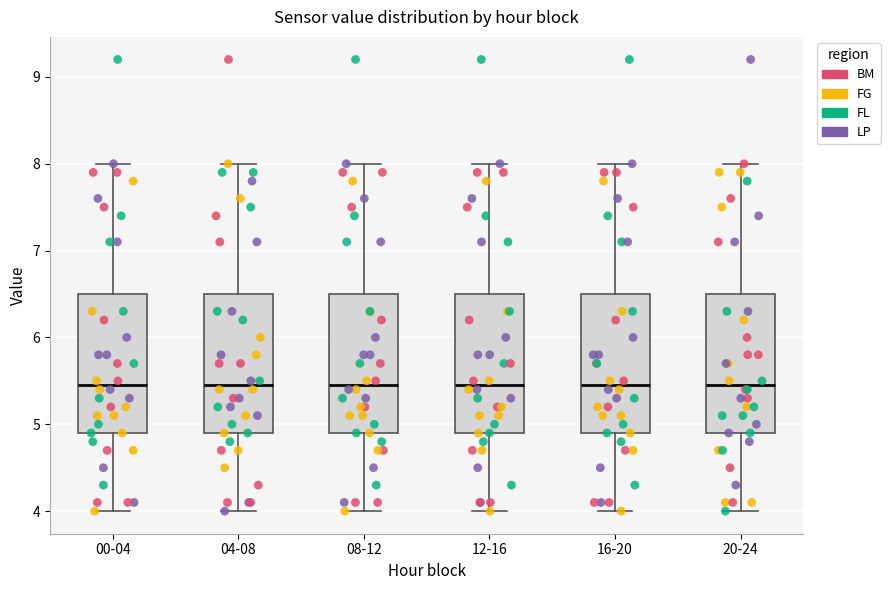

Reading left to right, transcribe this box plot: for each box, give where its median line is, the range the box spans, and where its two whiskers end, as read against the y-axis. The values are not printed on the chart, so give them approximately, as read against the axis.

00-04: median 5.5, box 4.9 to 6.5, whiskers 4.0 to 8.0
04-08: median 5.5, box 4.9 to 6.5, whiskers 4.0 to 8.0
08-12: median 5.5, box 4.9 to 6.5, whiskers 4.0 to 8.0
12-16: median 5.5, box 4.9 to 6.5, whiskers 4.0 to 8.0
16-20: median 5.5, box 4.9 to 6.5, whiskers 4.0 to 8.0
20-24: median 5.5, box 4.9 to 6.5, whiskers 4.0 to 8.0